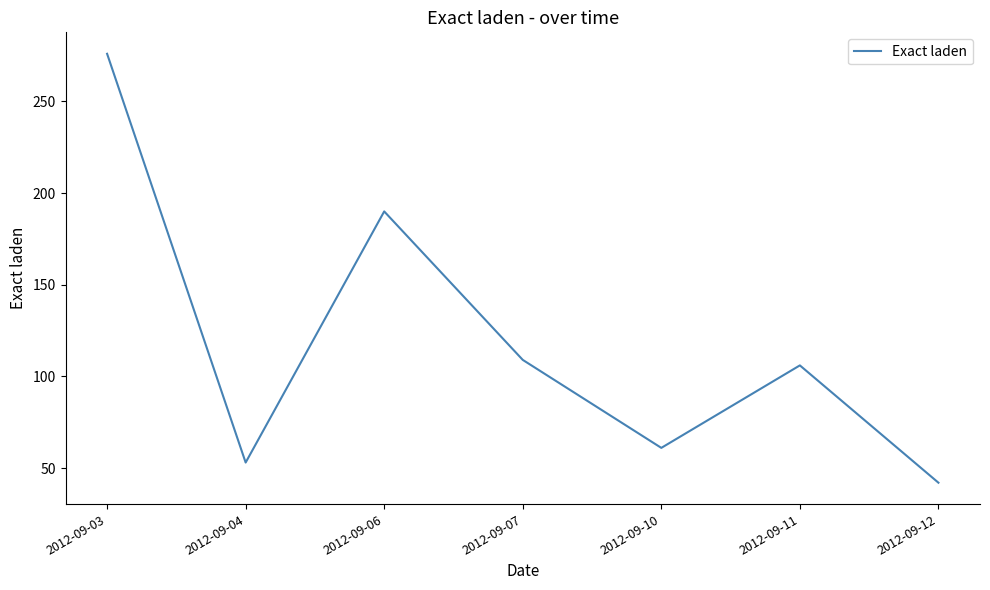

List the labels in order of value, smallest first.

2012-09-12, 2012-09-04, 2012-09-10, 2012-09-11, 2012-09-07, 2012-09-06, 2012-09-03